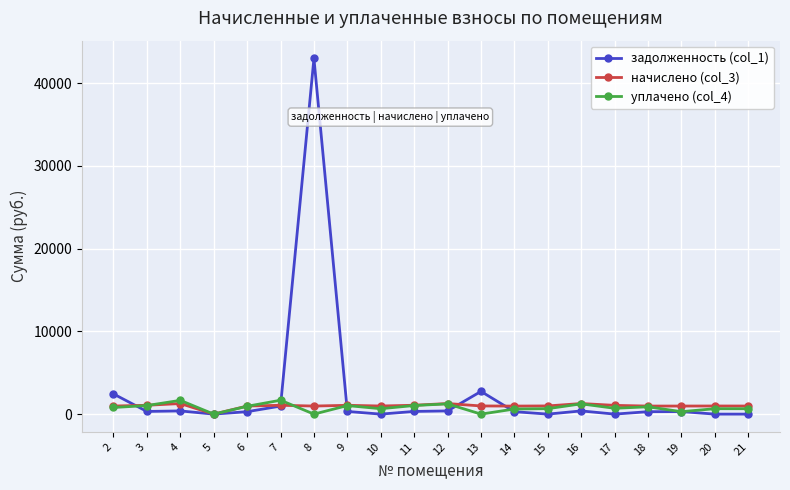

What is the maximum value shown in the chart?

42974.0